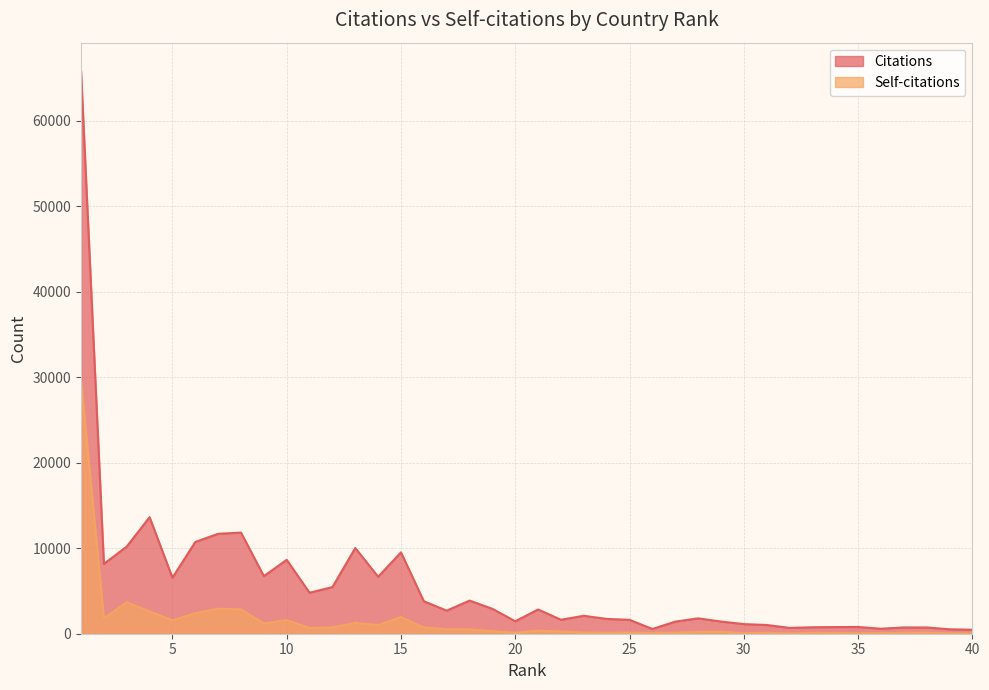

Between 10 and 19, which is larger?

10